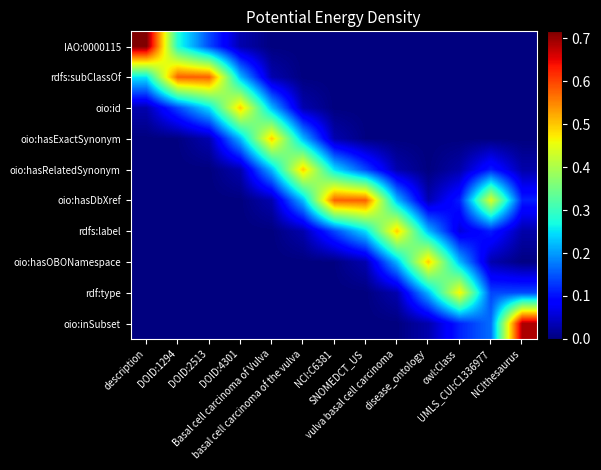

Reading left to right, list all the values displayed in this chart.

IAO:0000115: description=0.7	DOID:1294=0.3	DOID:2513=0.1	DOID:4301=0.0	Basal cell carcinoma of Vulva=0.0	basal cell carcinoma of the vulva=0.0	NCI:C6381=0.0	SNOMEDCT_US=0.0	vulva basal cell carcinoma=0.0	disease_ontology=0.0	owl:Class=0.0	UMLS_CUI:C1336977=0.0	NCIthesaurus=0.0
rdfs:subClassOf: description=0.3	DOID:1294=0.6	DOID:2513=0.6	DOID:4301=0.2	Basal cell carcinoma of Vulva=0.0	basal cell carcinoma of the vulva=0.0	NCI:C6381=0.0	SNOMEDCT_US=0.0	vulva basal cell carcinoma=0.0	disease_ontology=0.0	owl:Class=0.0	UMLS_CUI:C1336977=0.0	NCIthesaurus=0.0
oio:id: description=0.0	DOID:1294=0.1	DOID:2513=0.2	DOID:4301=0.5	Basal cell carcinoma of Vulva=0.2	basal cell carcinoma of the vulva=0.0	NCI:C6381=0.0	SNOMEDCT_US=0.0	vulva basal cell carcinoma=0.0	disease_ontology=0.0	owl:Class=0.0	UMLS_CUI:C1336977=0.0	NCIthesaurus=0.0
oio:hasExactSynonym: description=0.0	DOID:1294=0.0	DOID:2513=0.0	DOID:4301=0.2	Basal cell carcinoma of Vulva=0.5	basal cell carcinoma of the vulva=0.2	NCI:C6381=0.0	SNOMEDCT_US=0.0	vulva basal cell carcinoma=0.0	disease_ontology=0.0	owl:Class=0.0	UMLS_CUI:C1336977=0.0	NCIthesaurus=0.0
oio:hasRelatedSynonym: description=0.0	DOID:1294=0.0	DOID:2513=0.0	DOID:4301=0.0	Basal cell carcinoma of Vulva=0.2	basal cell carcinoma of the vulva=0.5	NCI:C6381=0.2	SNOMEDCT_US=0.1	vulva basal cell carcinoma=0.0	disease_ontology=0.0	owl:Class=0.0	UMLS_CUI:C1336977=0.1	NCIthesaurus=0.0
oio:hasDbXref: description=0.0	DOID:1294=0.0	DOID:2513=0.0	DOID:4301=0.0	Basal cell carcinoma of Vulva=0.0	basal cell carcinoma of the vulva=0.2	NCI:C6381=0.6	SNOMEDCT_US=0.6	vulva basal cell carcinoma=0.2	disease_ontology=0.0	owl:Class=0.1	UMLS_CUI:C1336977=0.4	NCIthesaurus=0.1
rdfs:label: description=0.0	DOID:1294=0.0	DOID:2513=0.0	DOID:4301=0.0	Basal cell carcinoma of Vulva=0.0	basal cell carcinoma of the vulva=0.0	NCI:C6381=0.1	SNOMEDCT_US=0.2	vulva basal cell carcinoma=0.5	disease_ontology=0.2	owl:Class=0.1	UMLS_CUI:C1336977=0.1	NCIthesaurus=0.0
oio:hasOBONamespace: description=0.0	DOID:1294=0.0	DOID:2513=0.0	DOID:4301=0.0	Basal cell carcinoma of Vulva=0.0	basal cell carcinoma of the vulva=0.0	NCI:C6381=0.0	SNOMEDCT_US=0.0	vulva basal cell carcinoma=0.2	disease_ontology=0.5	owl:Class=0.2	UMLS_CUI:C1336977=0.0	NCIthesaurus=0.0
rdf:type: description=0.0	DOID:1294=0.0	DOID:2513=0.0	DOID:4301=0.0	Basal cell carcinoma of Vulva=0.0	basal cell carcinoma of the vulva=0.0	NCI:C6381=0.0	SNOMEDCT_US=0.0	vulva basal cell carcinoma=0.0	disease_ontology=0.2	owl:Class=0.5	UMLS_CUI:C1336977=0.1	NCIthesaurus=0.1
oio:inSubset: description=0.0	DOID:1294=0.0	DOID:2513=0.0	DOID:4301=0.0	Basal cell carcinoma of Vulva=0.0	basal cell carcinoma of the vulva=0.0	NCI:C6381=0.0	SNOMEDCT_US=0.0	vulva basal cell carcinoma=0.0	disease_ontology=0.0	owl:Class=0.1	UMLS_CUI:C1336977=0.2	NCIthesaurus=0.7